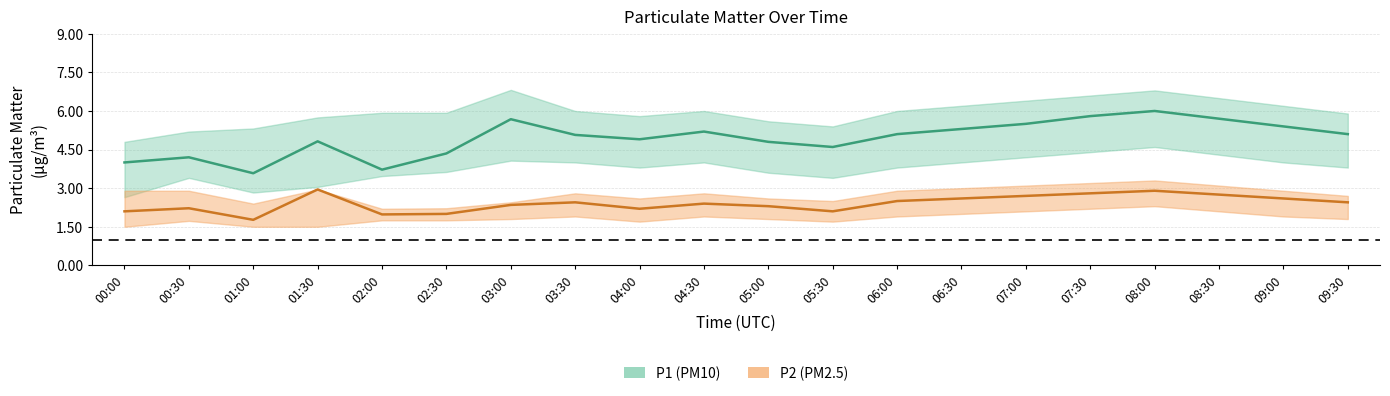

Rank the series by their average value, from highest to lowest.

P1 (PM10) mean, P2 (PM2.5) mean